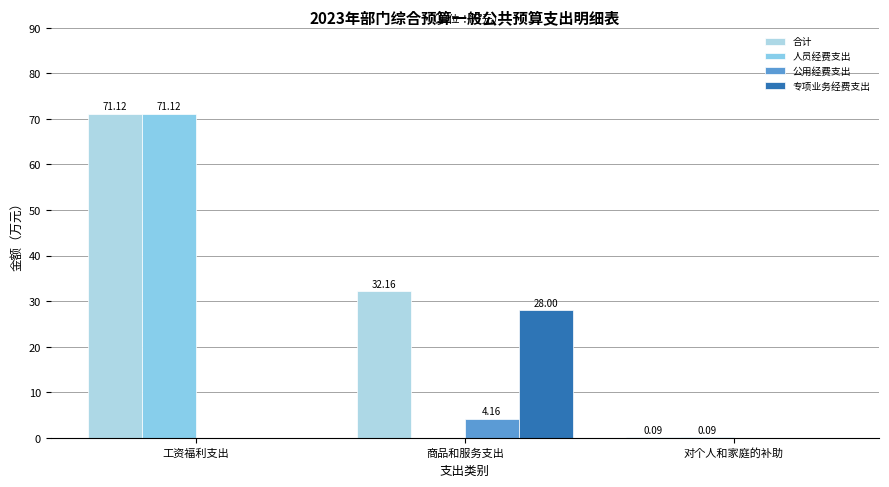

What are all the series names shown in the legend?

合计, 人员经费支出, 公用经费支出, 专项业务经费支出